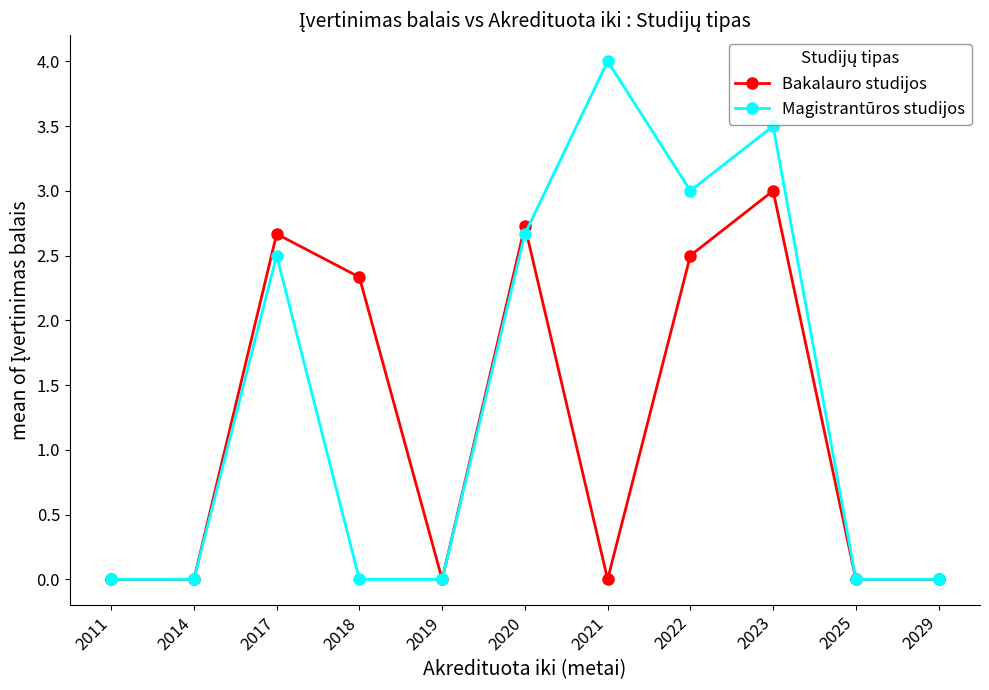

Rank the series by their average value, from highest to lowest.

Magistrantūros studijos, Bakalauro studijos